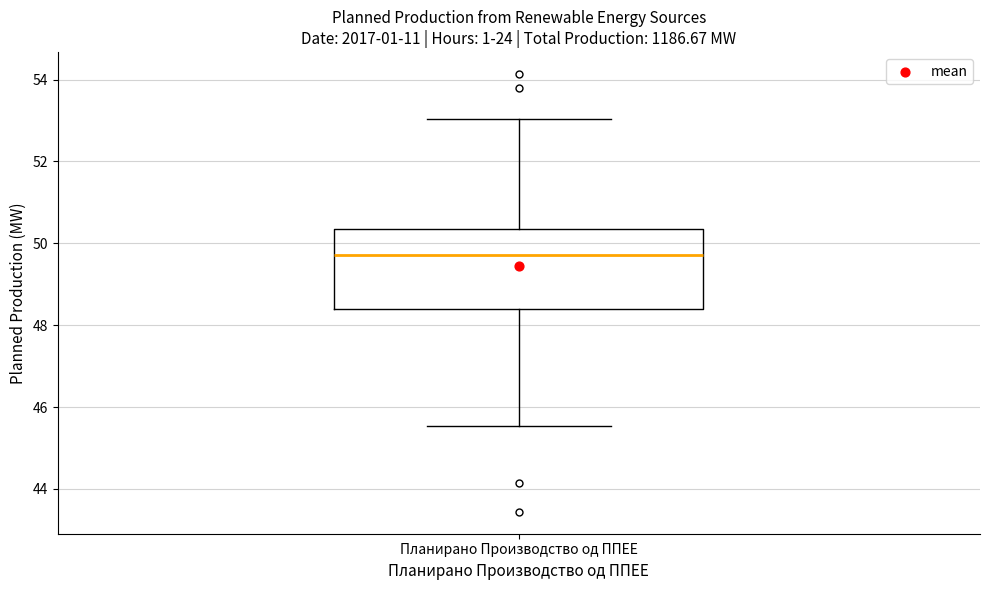

Where is the upper edge of the box for Планирано Производство од ППЕЕ on the y-axis? The values are not printed on the chart, so give them approximately, as read against the axis.

50.4